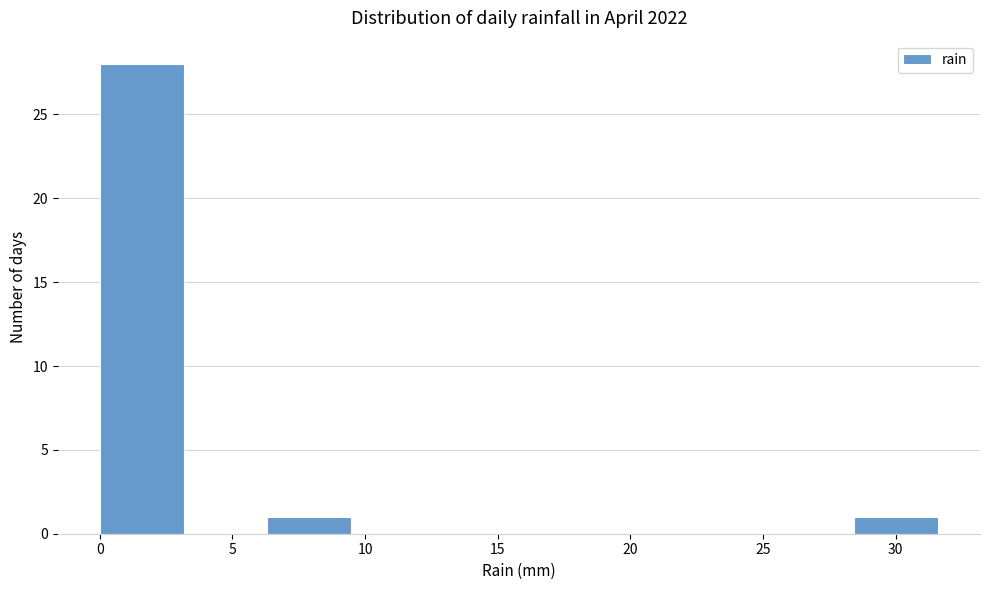

What is the height of the bar covering 28.5 to 31.5 on the x-axis? Neither the bar edges nor the heights are printed on the chart, so give them approximately, as read against the axes.

1